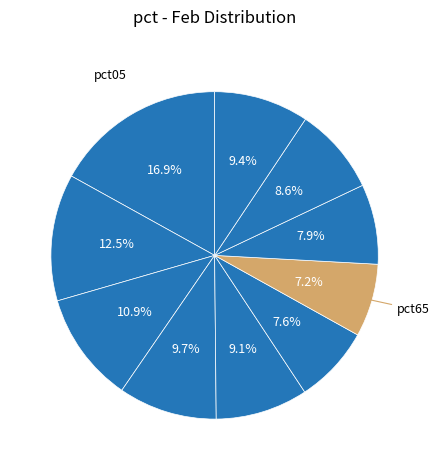

How many segments does this pie chart have?

10